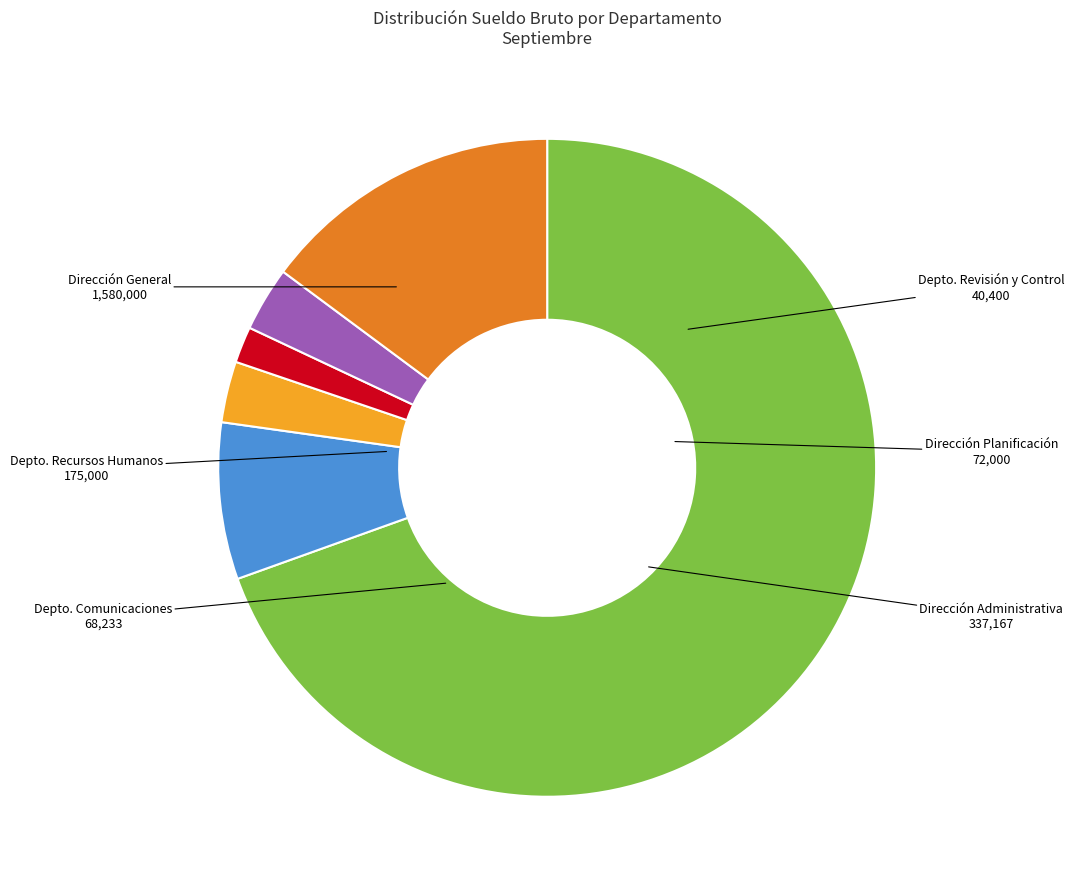

Is there a majority slice in this chart?

Yes